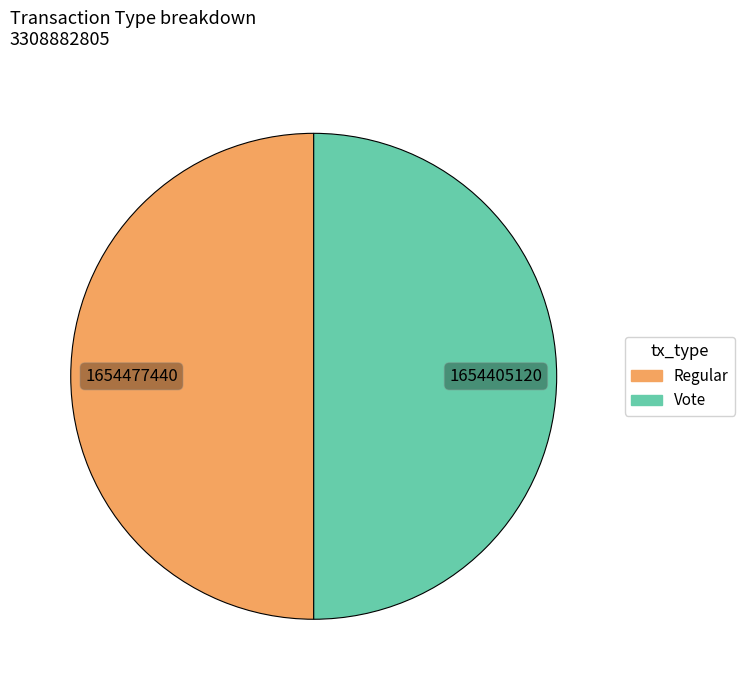

Is it true that Vote is 64% of the pie?

False